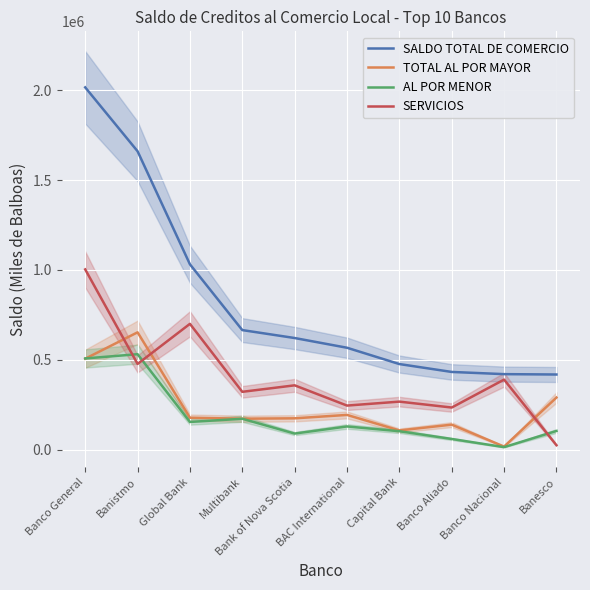

What is the value of the SALDO TOTAL DE COMERCIO point at the 4th from the left?

665222.0